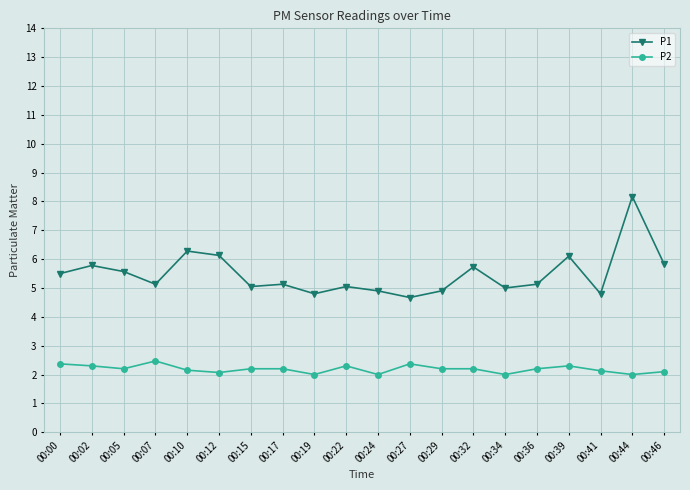

What is the value of the P1 point at the 2nd from the left?

5.8